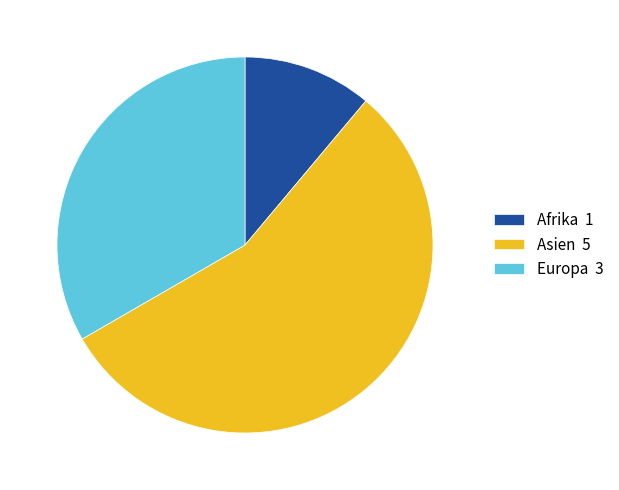

Does any single category account for the majority?

Yes